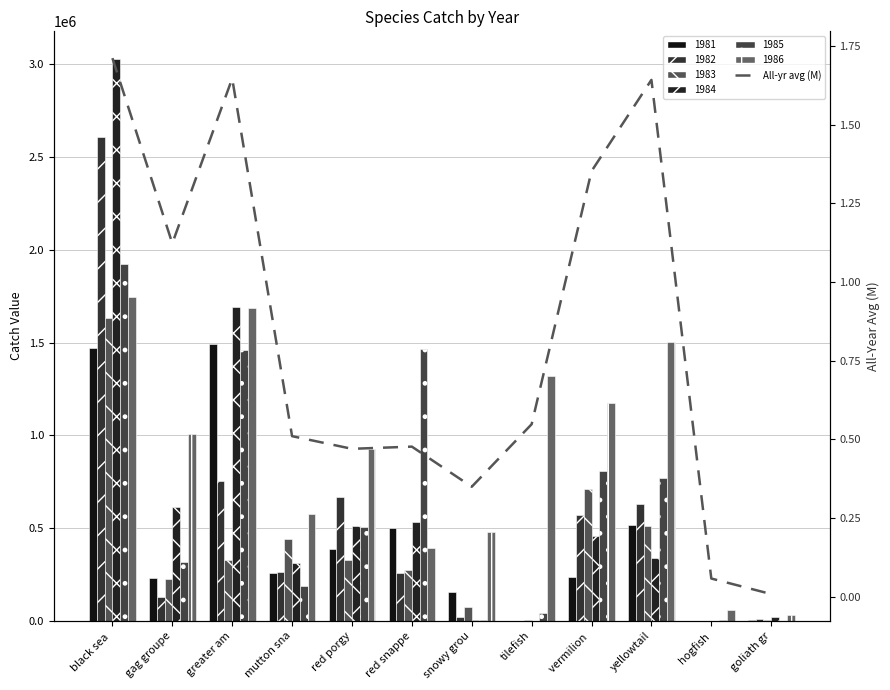

What is the ratio of the value at black sea  to the value at yellowtail?

1.0